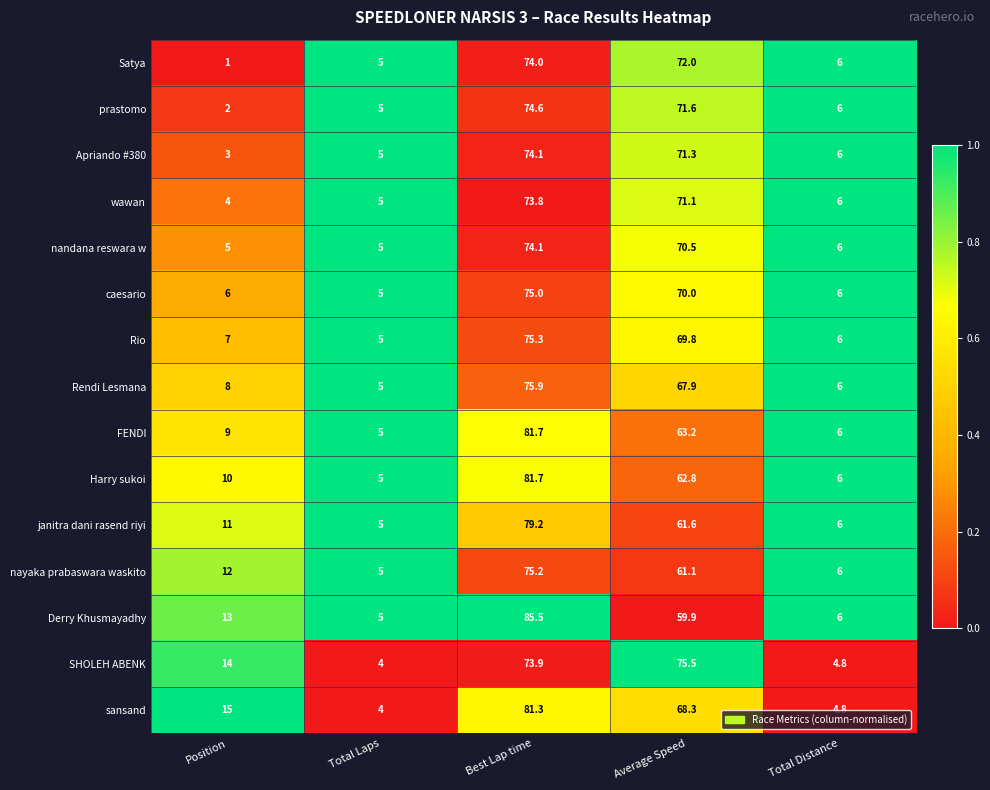

At which category does the chart reach its minimum across all series?

Position